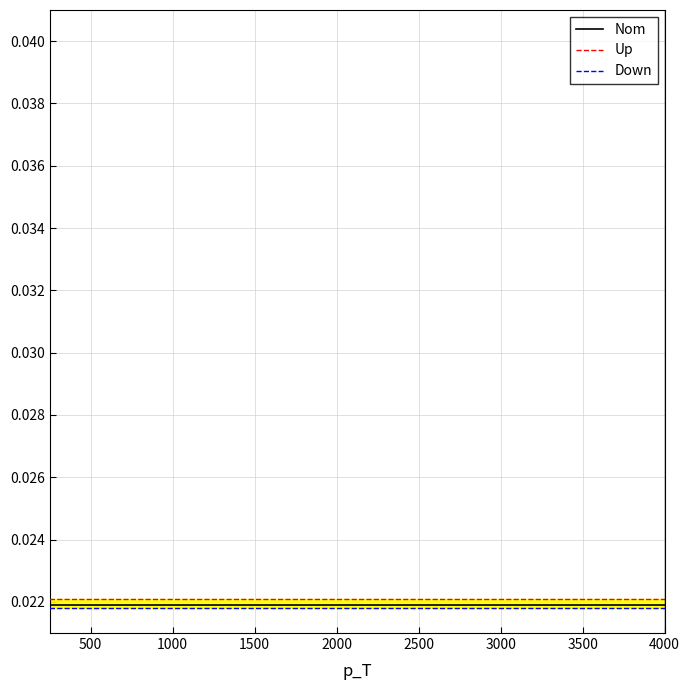

Where is Up nearest to the value 0?

500